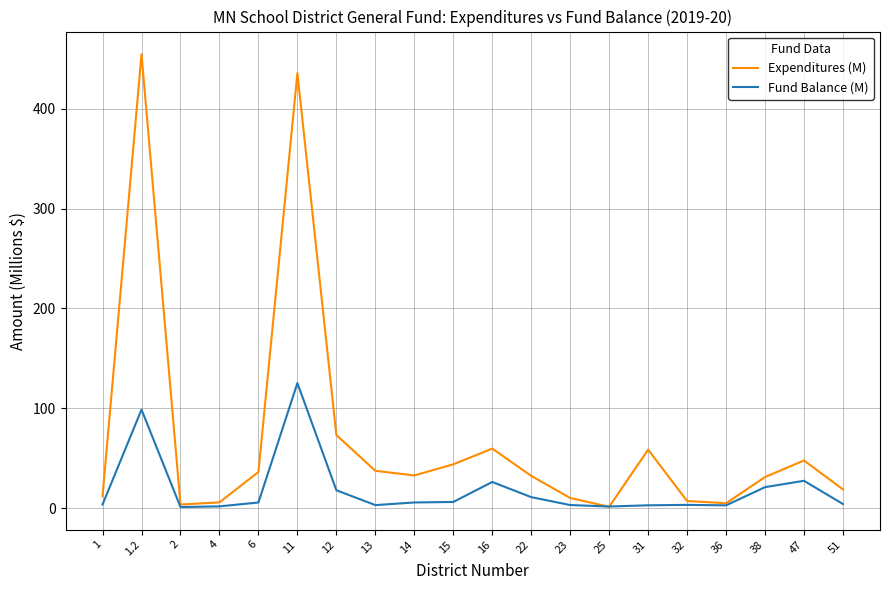

What is the maximum value shown in the chart?

454.5